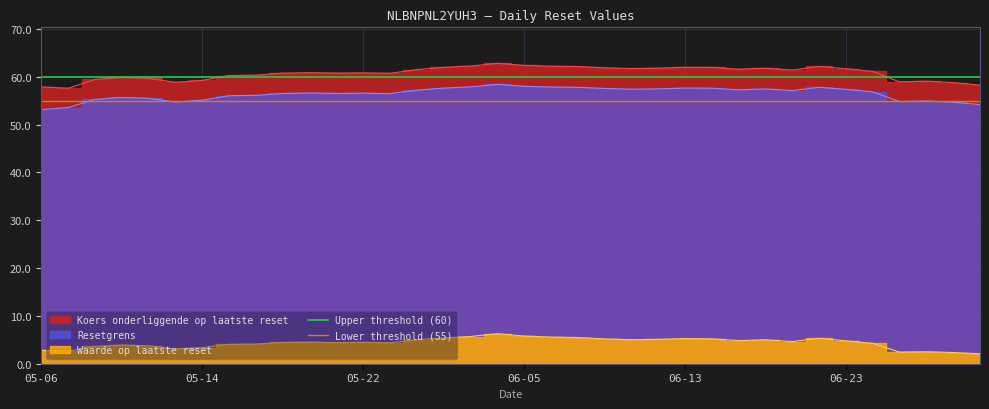

Is the value of Upper threshold (60) at 05-14 greater than the value of Lower threshold (55) at 05-14?

Yes